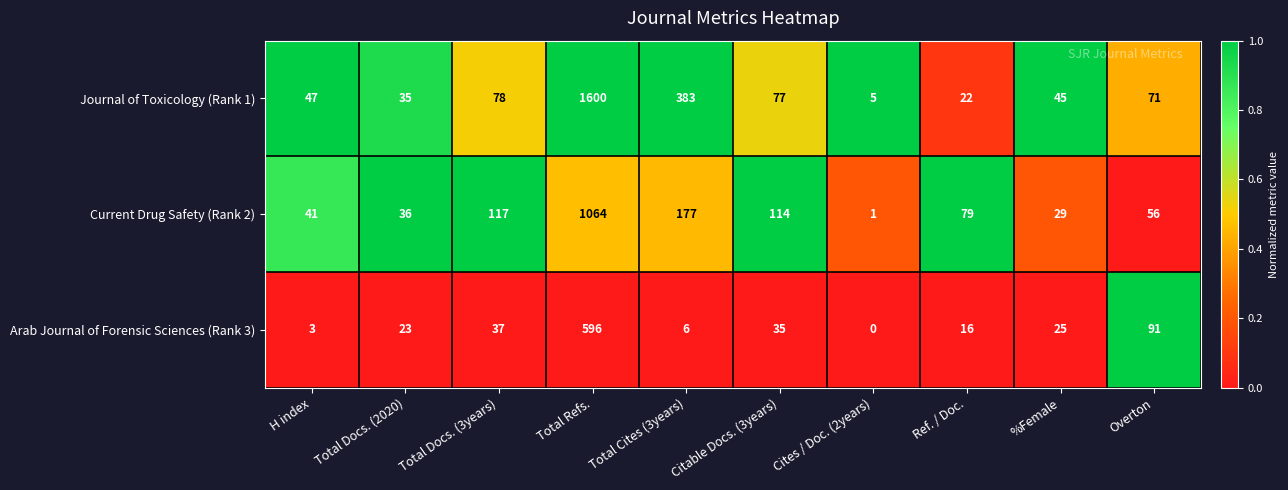

Between Cites / Doc. (2years) and Overton, which series saw the biggest shift?

Arab Journal of Forensic Sciences (Rank 3)